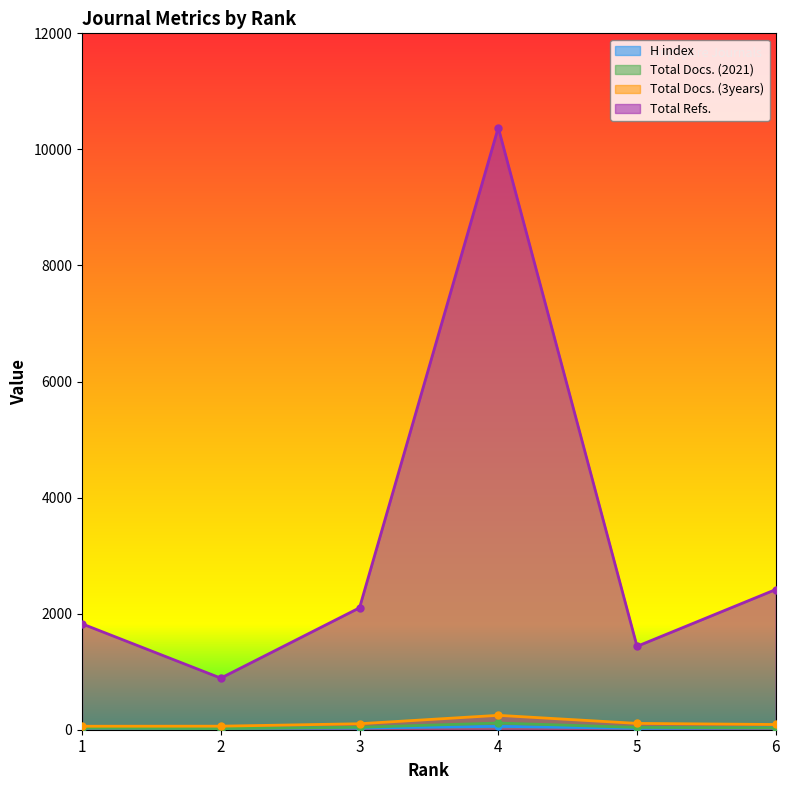

Rank the categories by Total Refs. value from lowest to highest.

2, 5, 1, 3, 6, 4